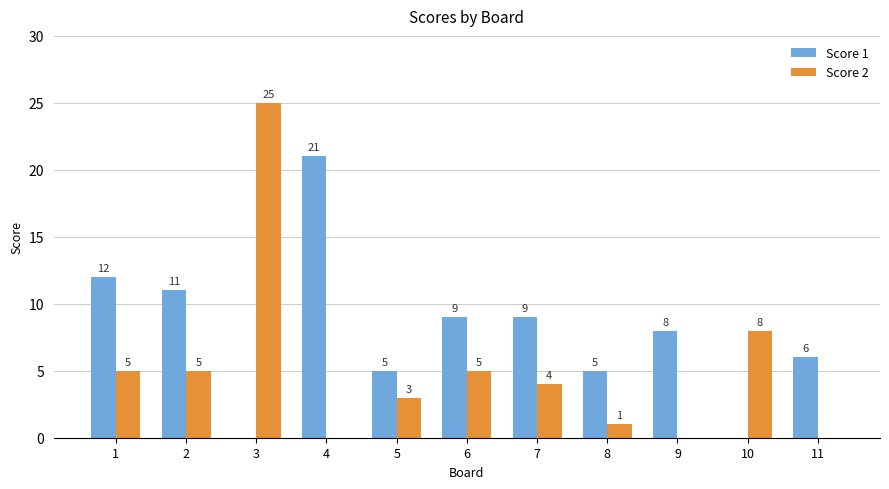

What is the maximum value for Score 2?

25